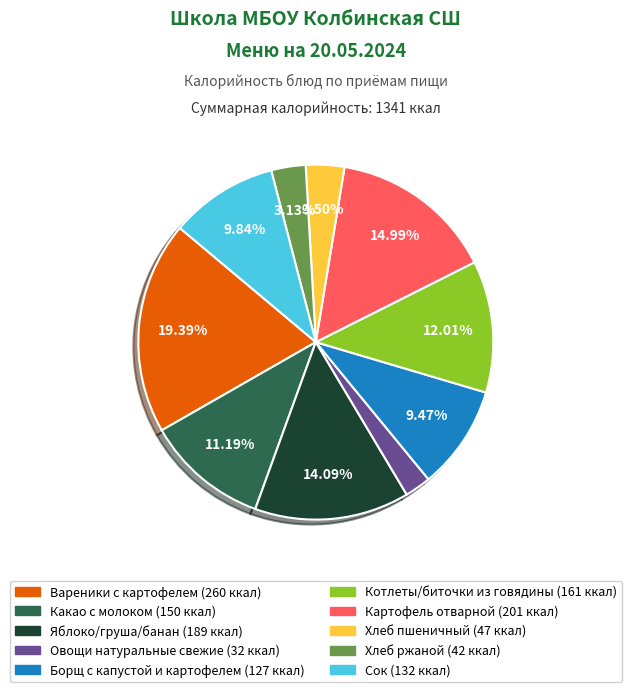

To the nearest percent, what is the difference between the largest and smallest slice percentages?

17%